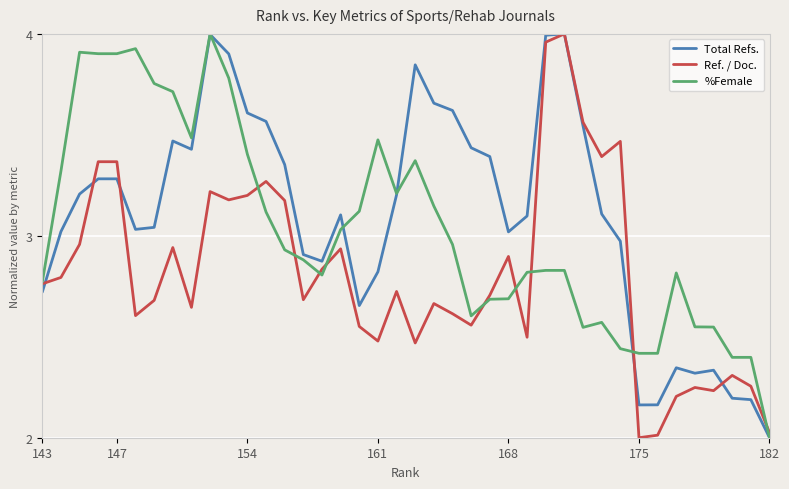

How many values in the Total Refs. series exceed 3?

26